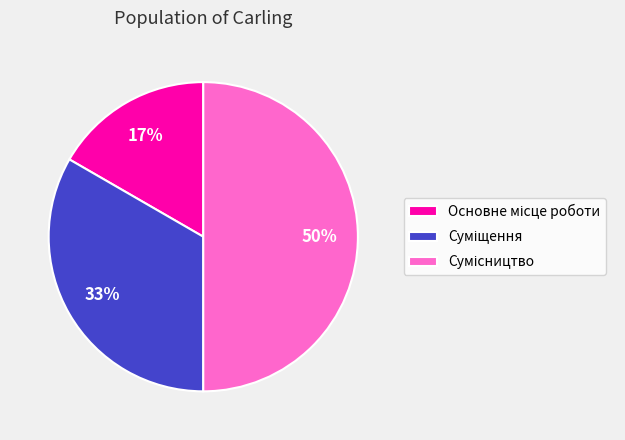

To the nearest percent, what is the difference between the largest and smallest slice percentages?

33%